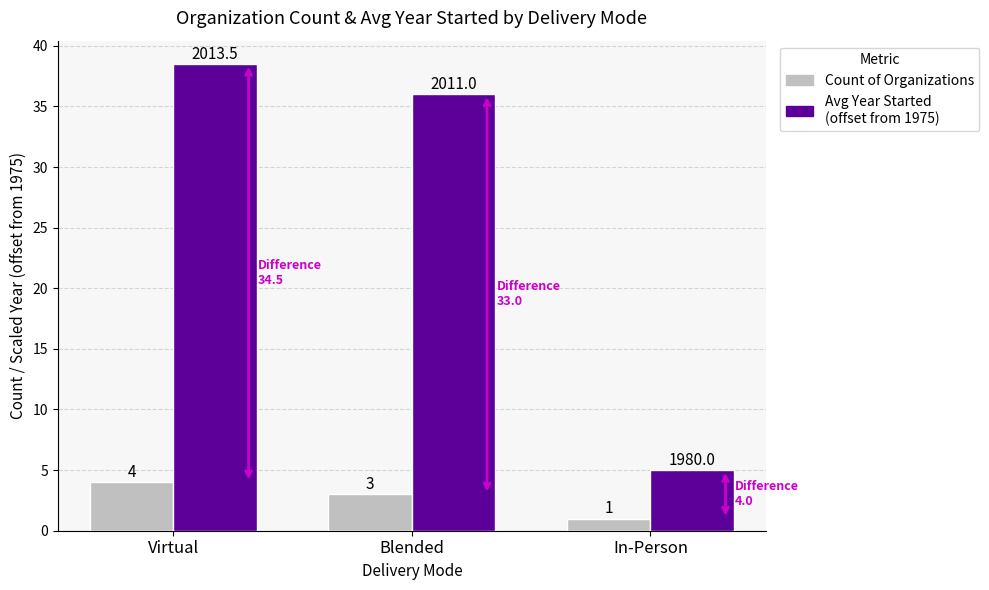

At which category is the sum across all series the highest?

Virtual